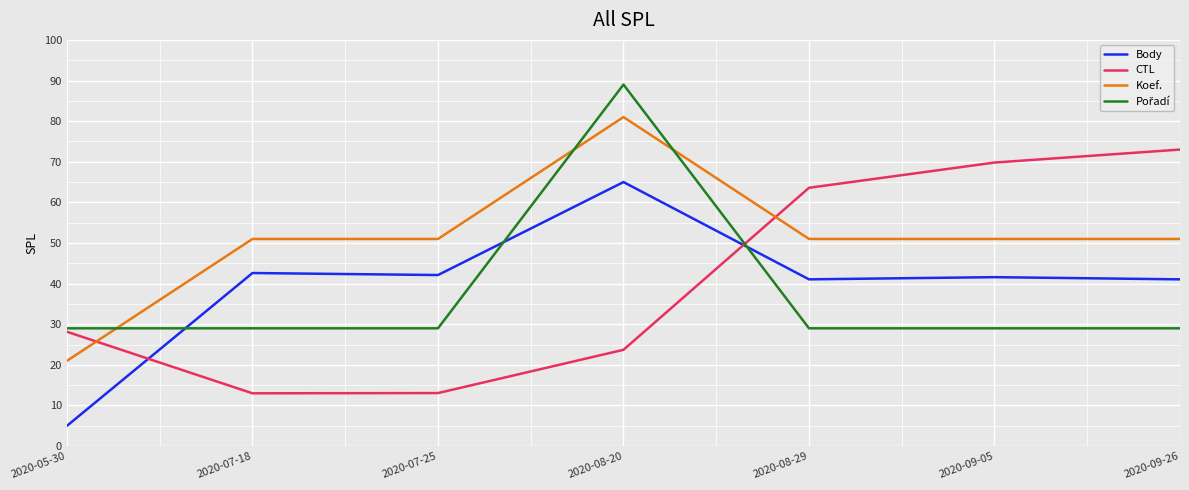

True or false: Koef. and Body intersect in this chart.

False